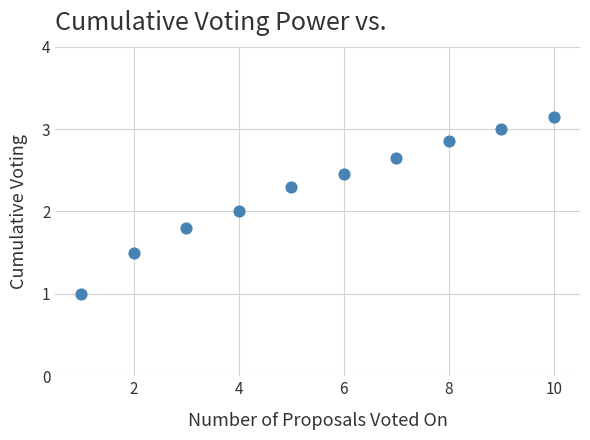

What is the average Y value?

2.3